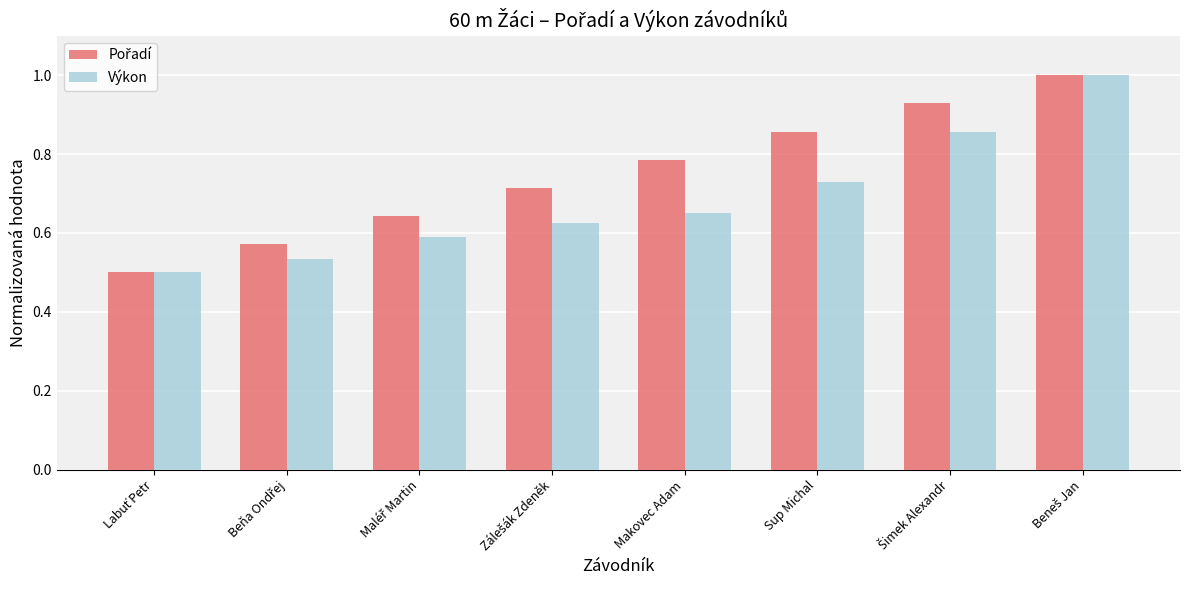

What is the total value across all series at Sup Michal?

1.6